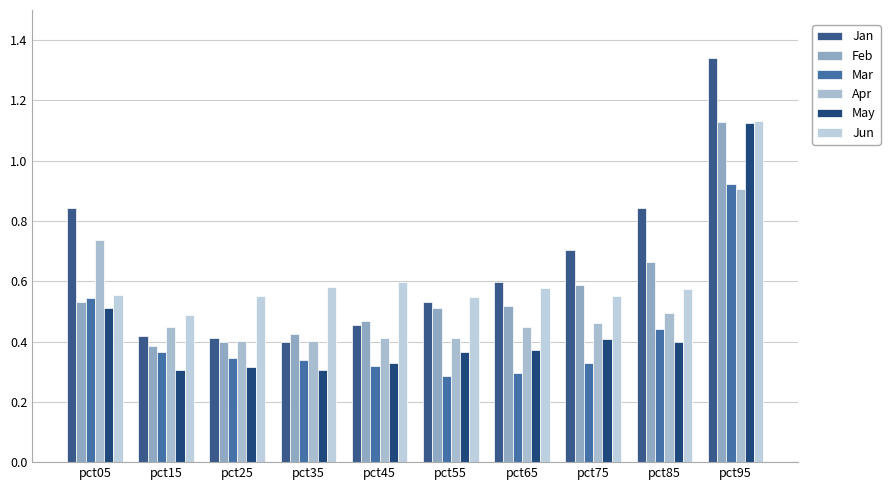

What is the spread (max minus min) of values at pct75?

0.4